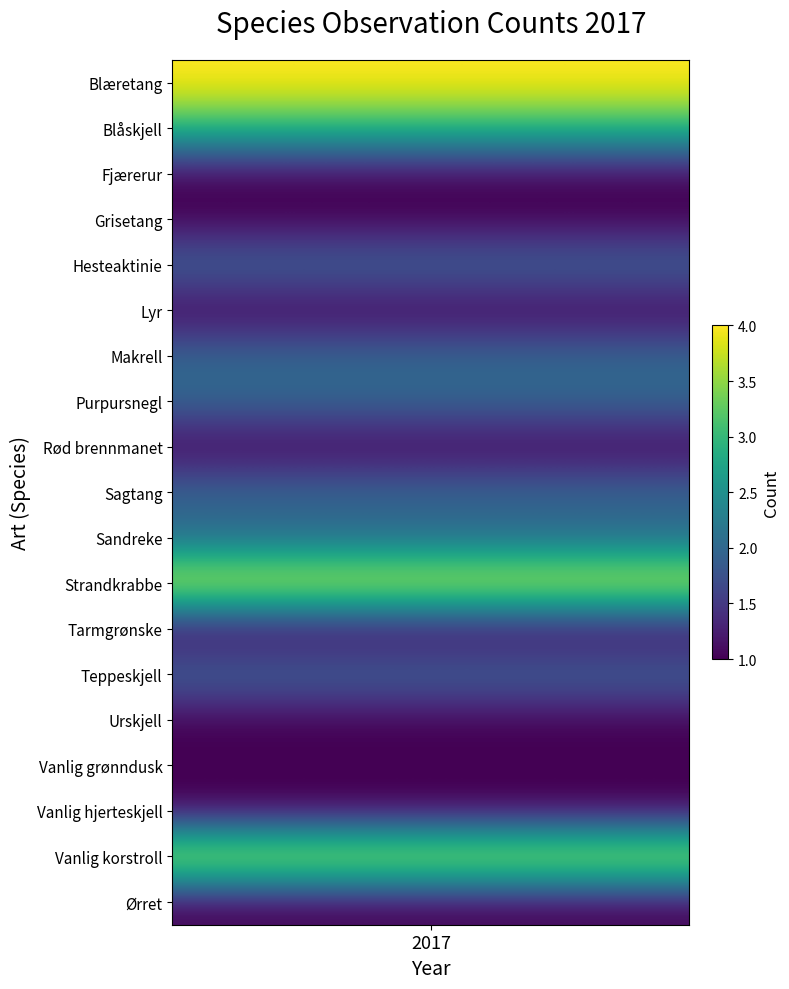

List the labels in order of value, largest first.

values, 11, 17, 1, 4, 6, 7, 9, 10, 13, 2, 3, 5, 8, 12, 14, 15, 16, 18